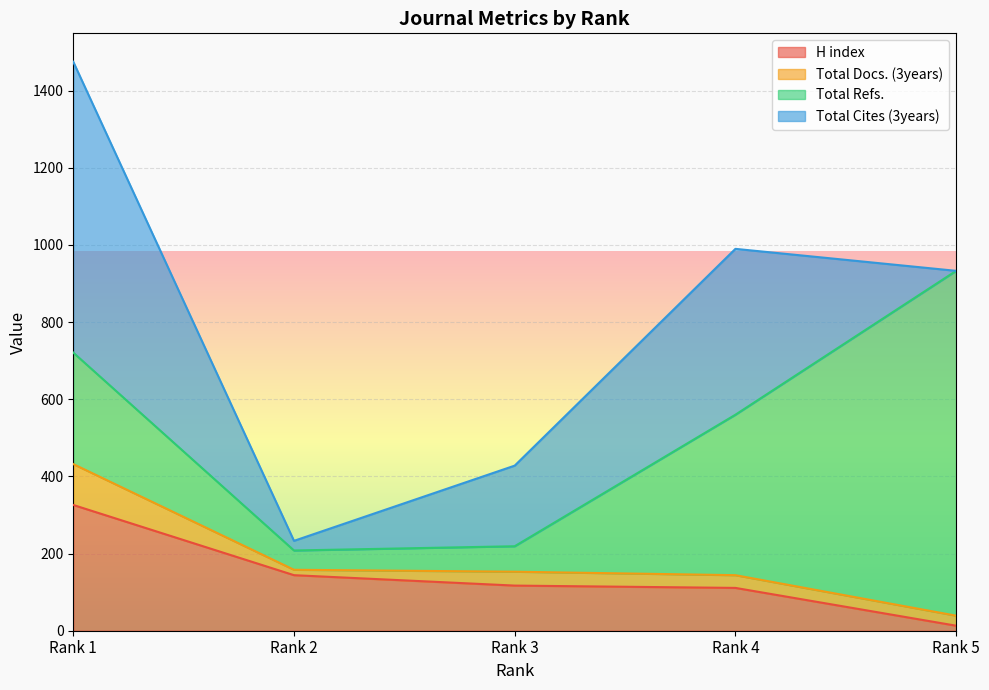

Reading left to right, transcribe all the data shown in this chart.

H index: 326	144	117	111	13
Total Docs. (3years): 106	14	36	33	26
Total Refs.: 289	50	66	416	894
Total Cites (3years): 754	25	209	430	0